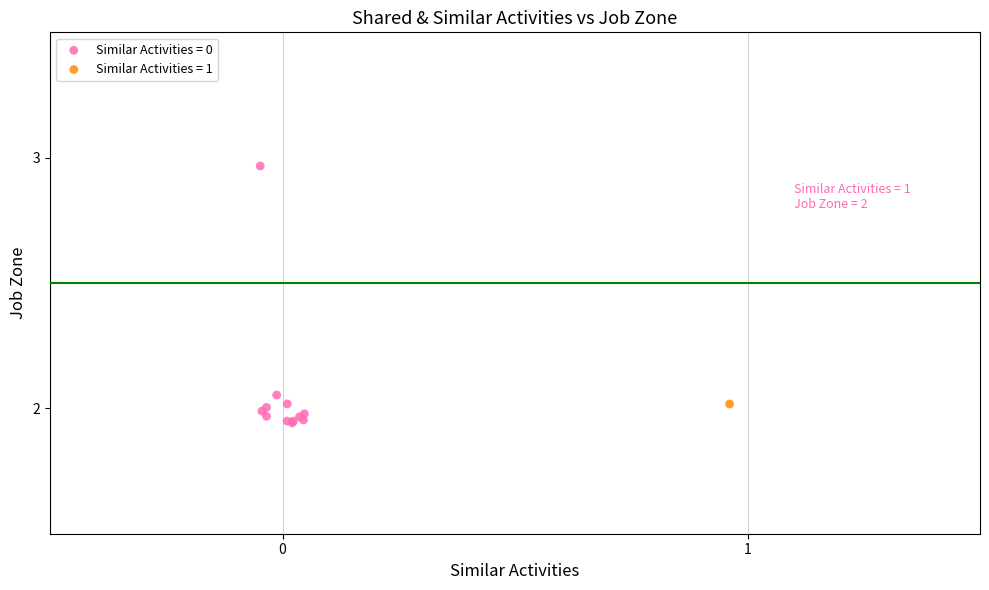

What are all the series names shown in the legend?

Similar Activities = 0, Similar Activities = 1